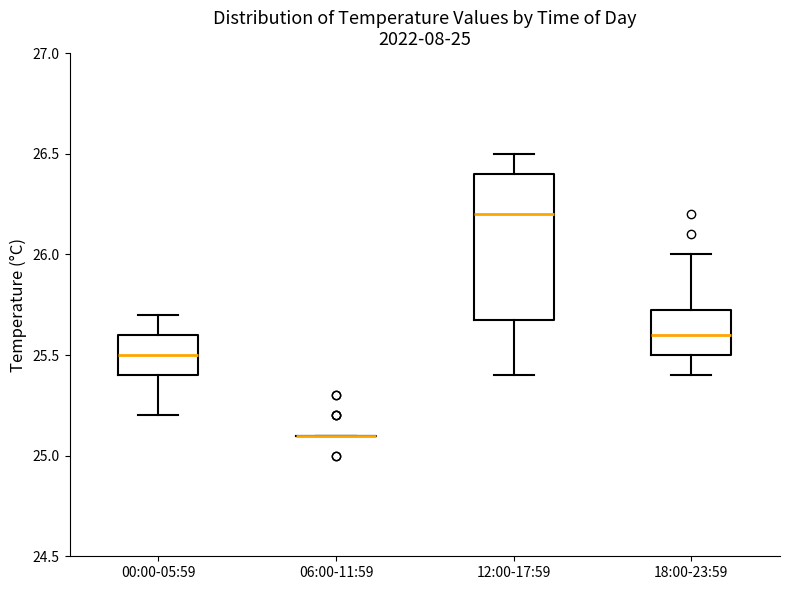

Reading left to right, read every box against the y-axis: the position of its median line, the range the box covers, and the ends of its whiskers. The values are not printed on the chart, so give them approximately, as read against the axis.

00:00-05:59: median 25.50, box 25.40 to 25.60, whiskers 25.20 to 25.70
06:00-11:59: box collapsed to a line at 25.10, whiskers 25.10 to 25.10
12:00-17:59: median 26.20, box 25.70 to 26.40, whiskers 25.40 to 26.50
18:00-23:59: median 25.60, box 25.50 to 25.75, whiskers 25.40 to 26.00